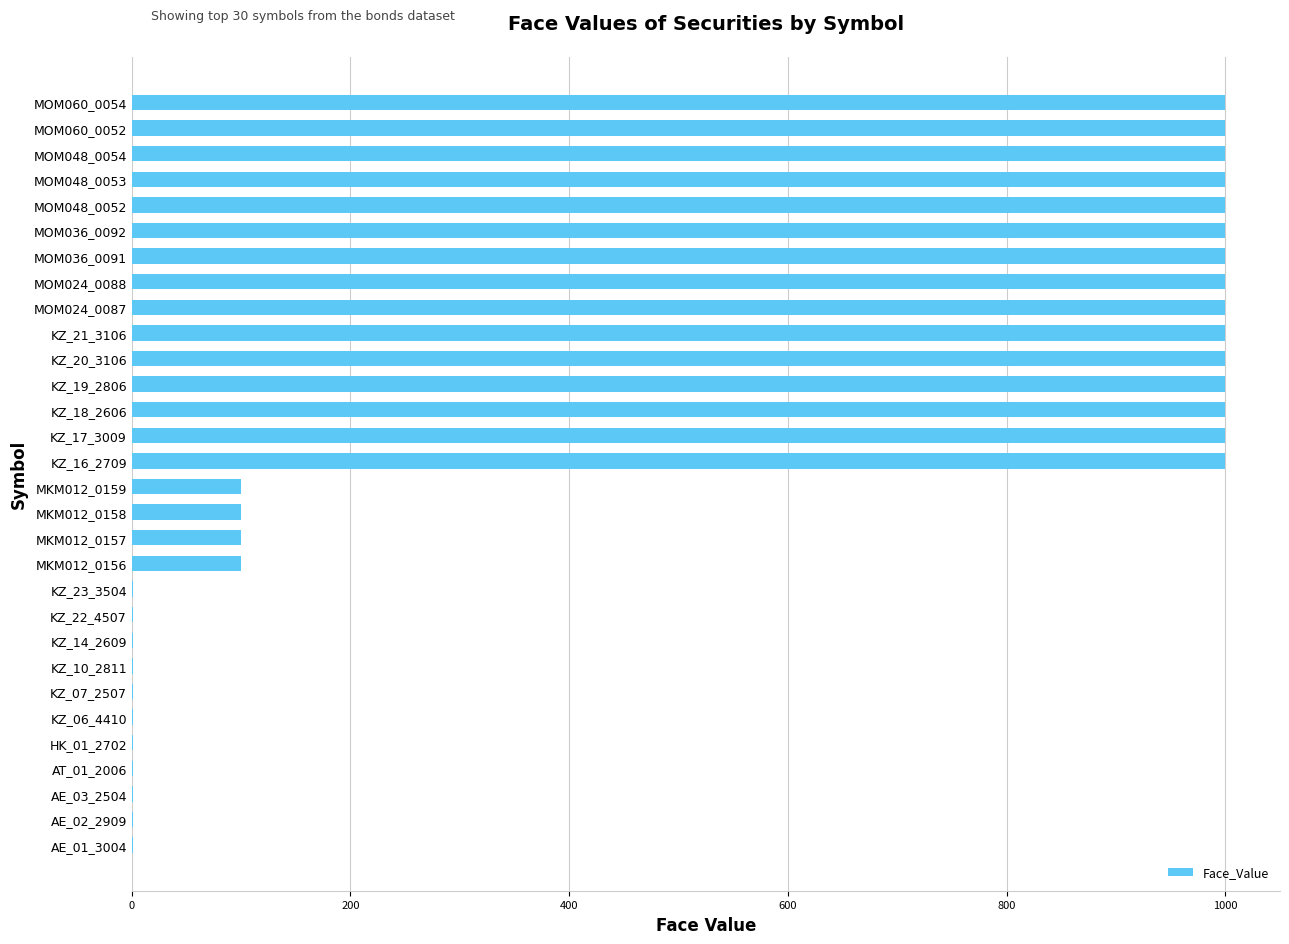

Is it true that the value at MKM012_0156 is 37?

False